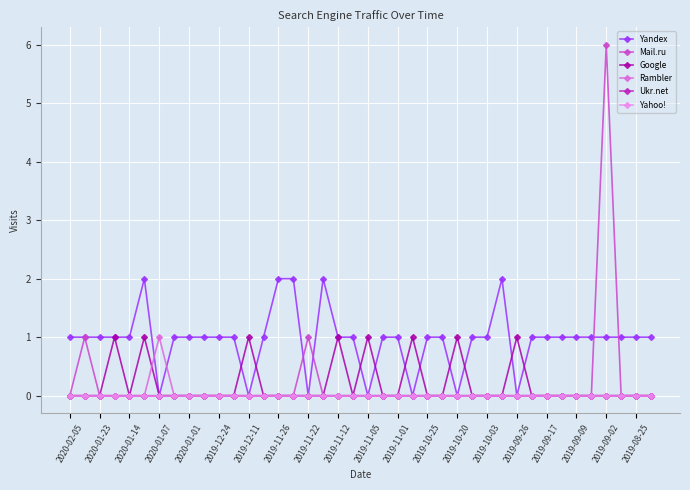

How many interior local peaks does the Rambler series have?

1